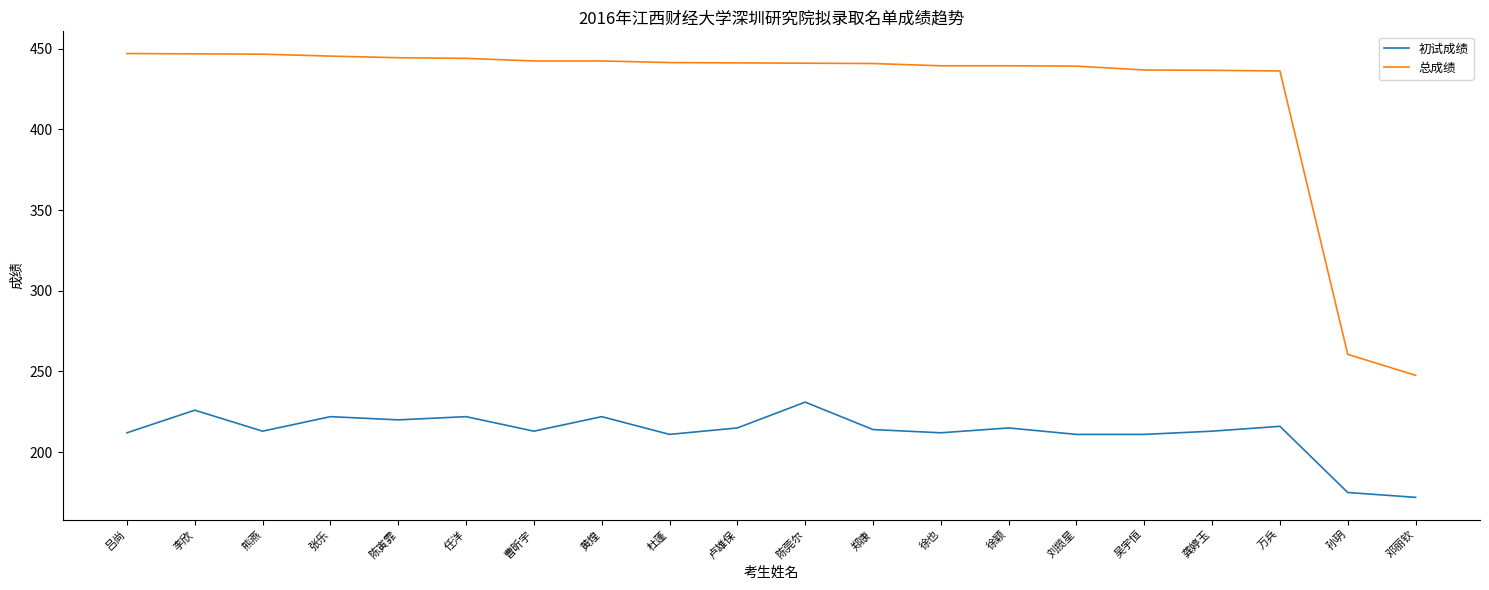

What is the sum of all 初试成绩 values?

4246.0